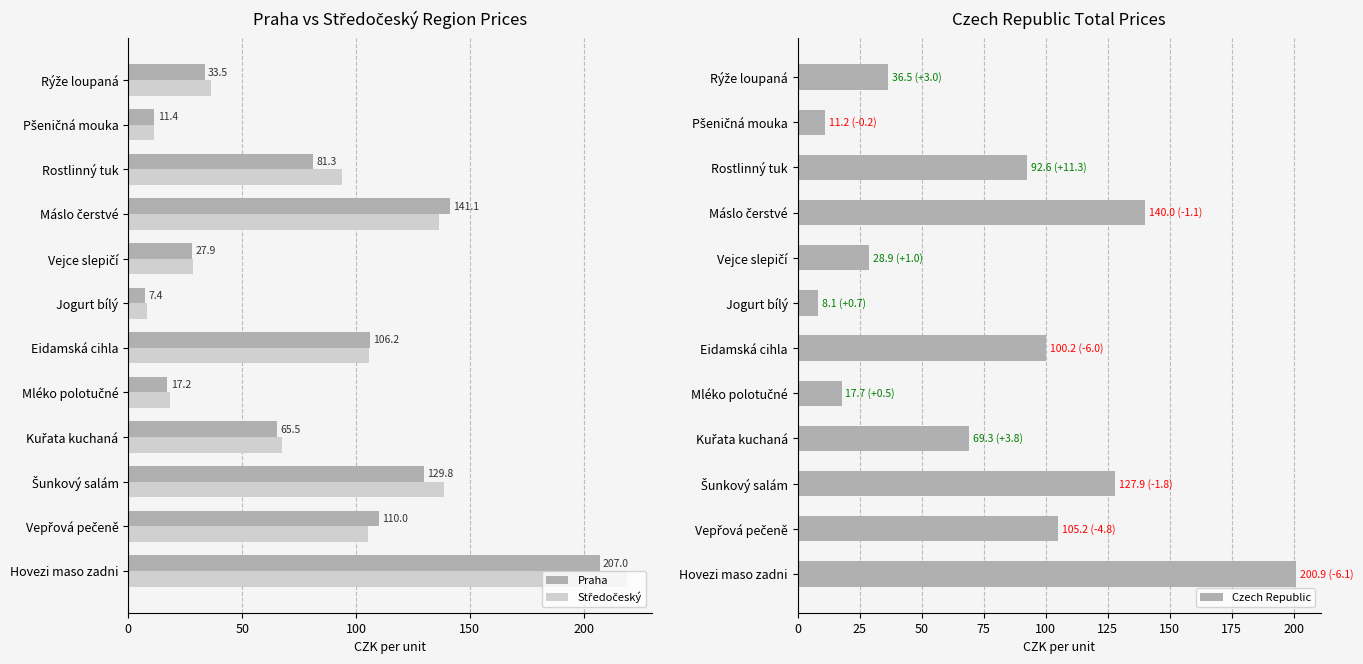

What is the difference between the maximum and minimum values in the Praha series?

199.6